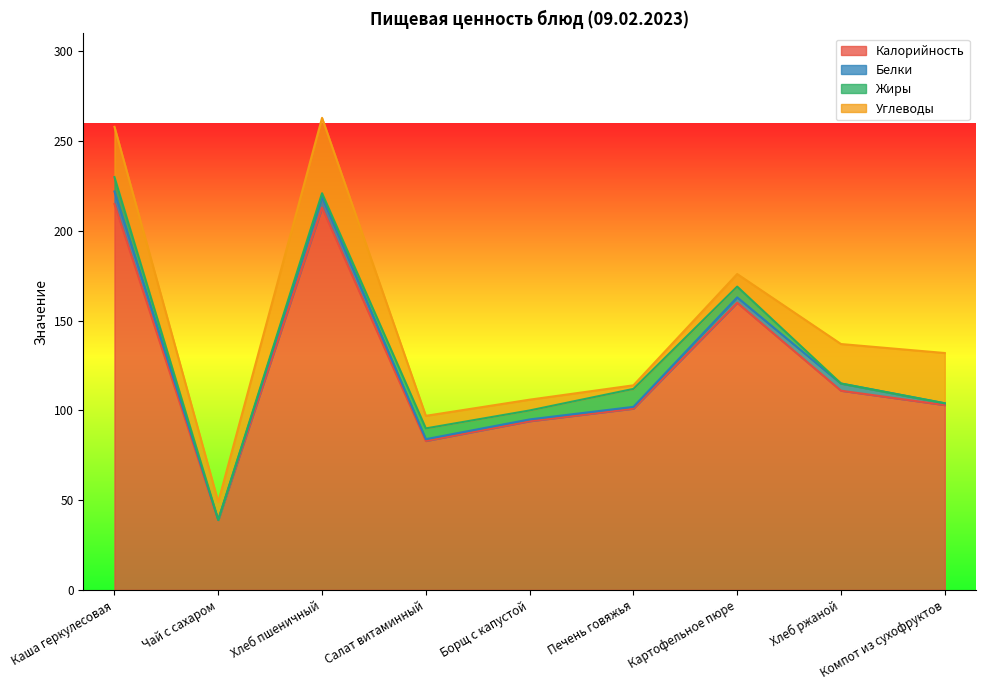

True or false: Калорийность has more than 1 points higher than both neighbors.

True